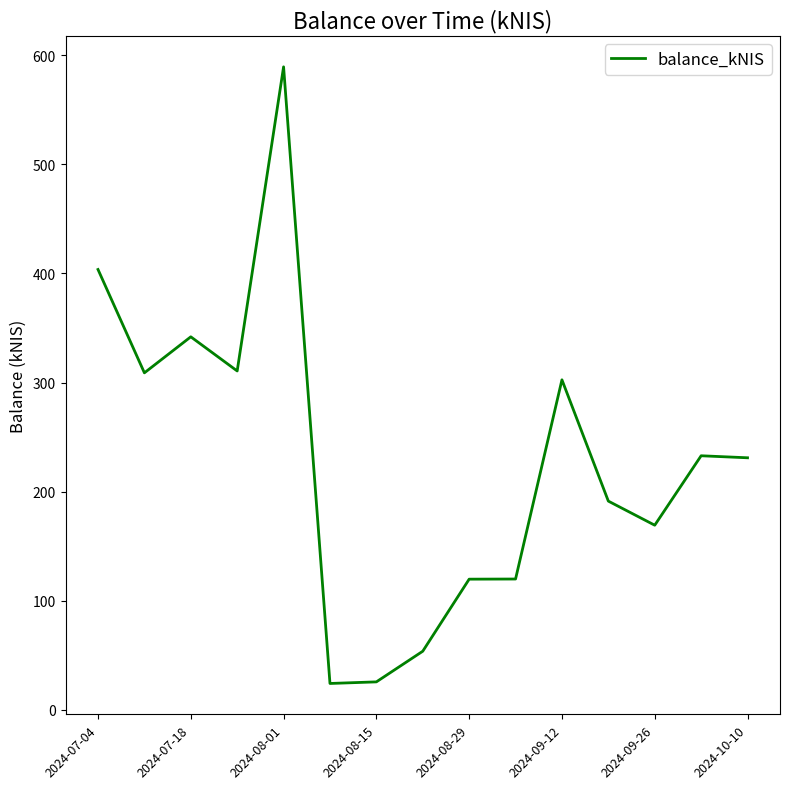

What is the difference between the maximum and minimum values?

565.2